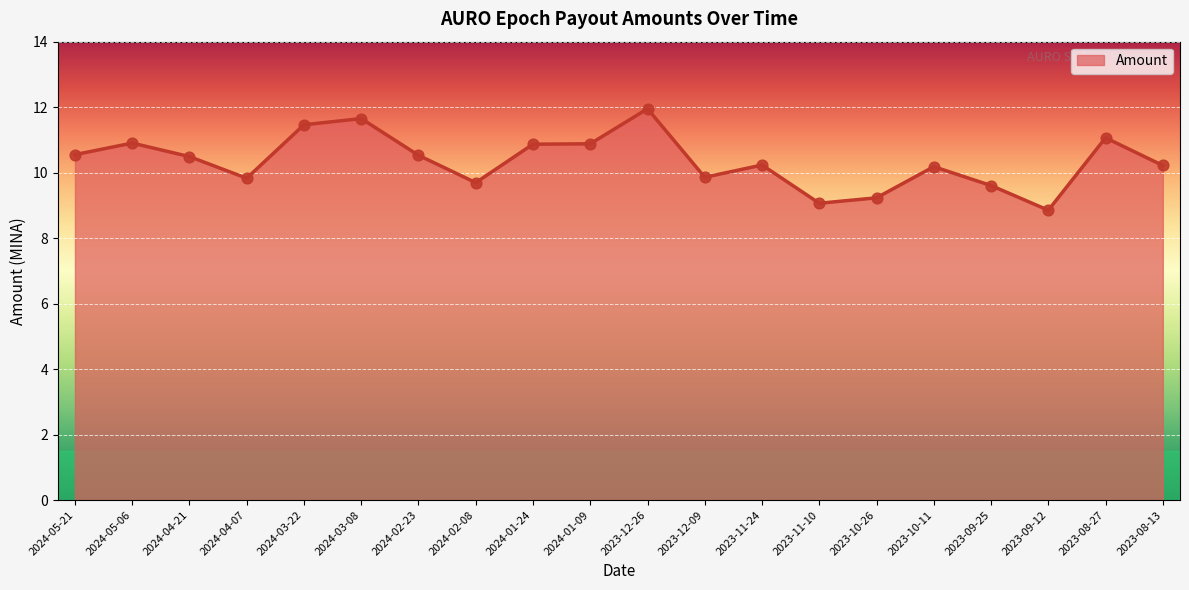

Approximately how many times larger is the value at 2024-01-24 compared to 2023-10-26?

1.2